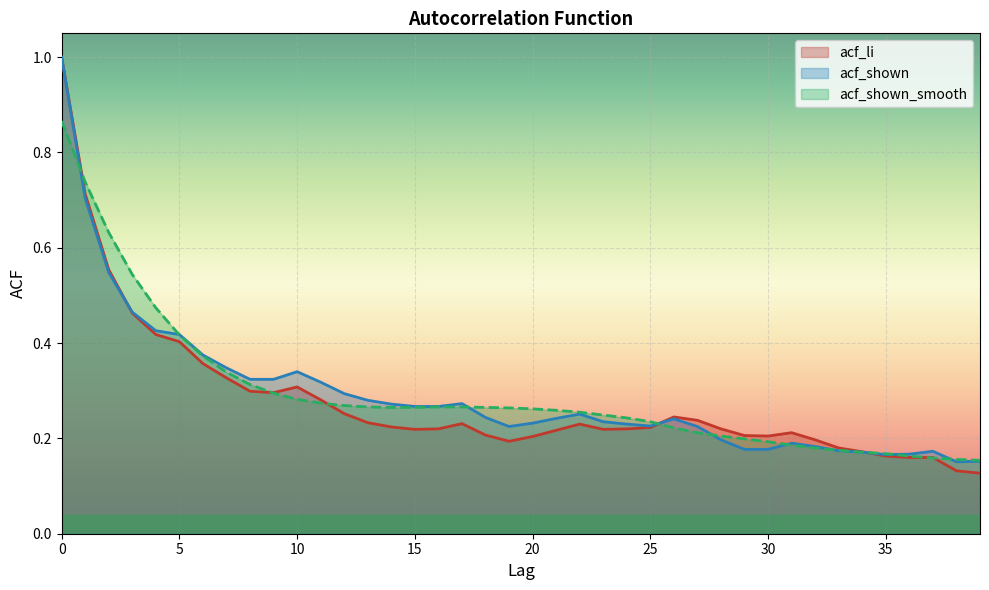

True or false: acf_shown_smooth has a value of 0.9 at 0.

True